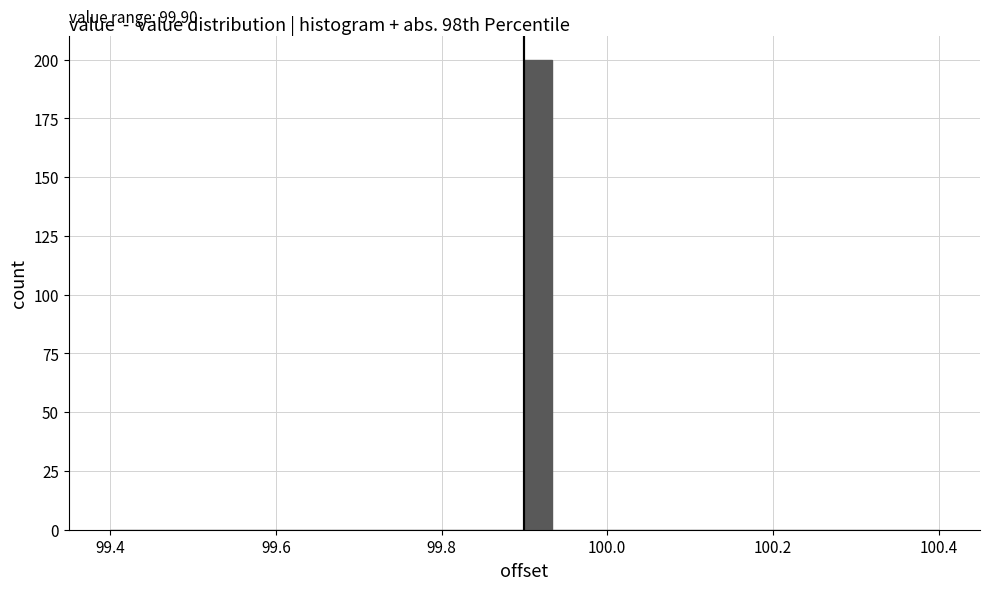

Read against the x-axis, roughly where is the centre of the tallest bar?

99.92